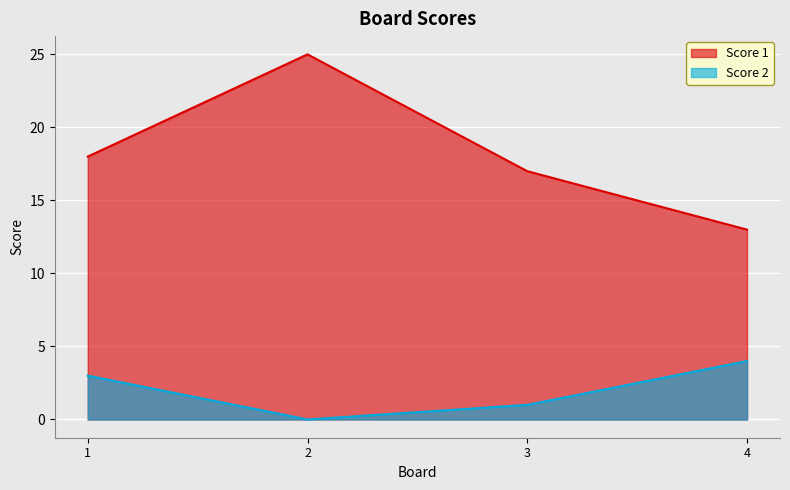

What are all the series names shown in the legend?

Score 1, Score 2